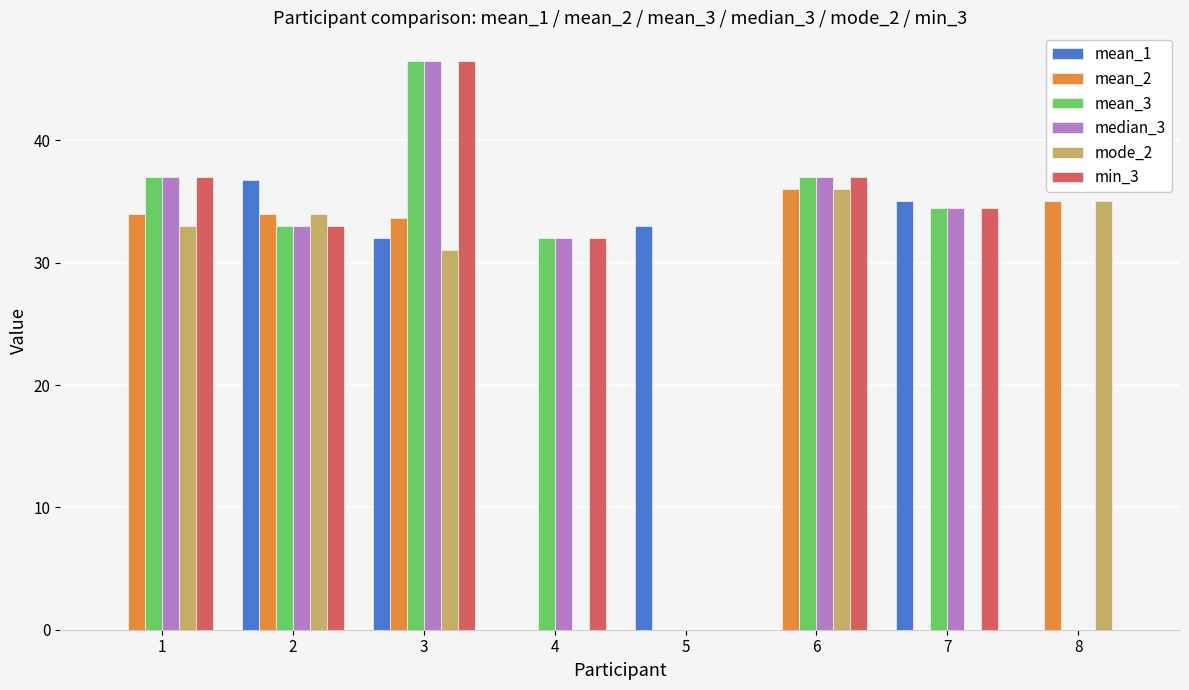

Which category has the highest value in the mean_3 series?

3